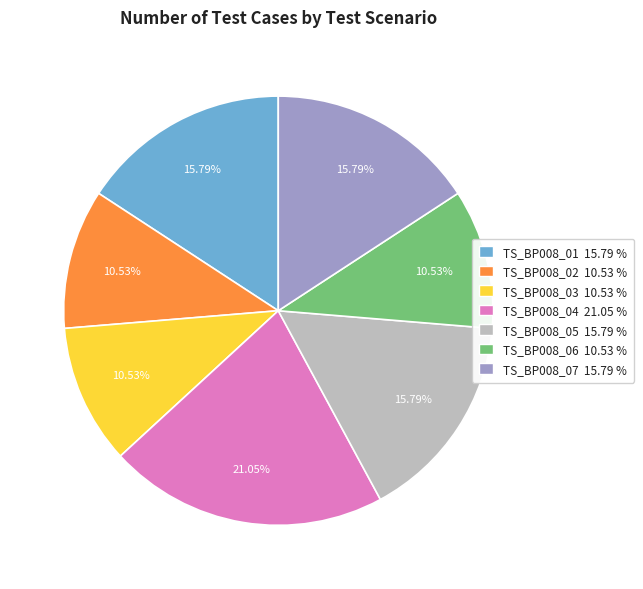

Is there any slice that represents more than half of the pie?

No